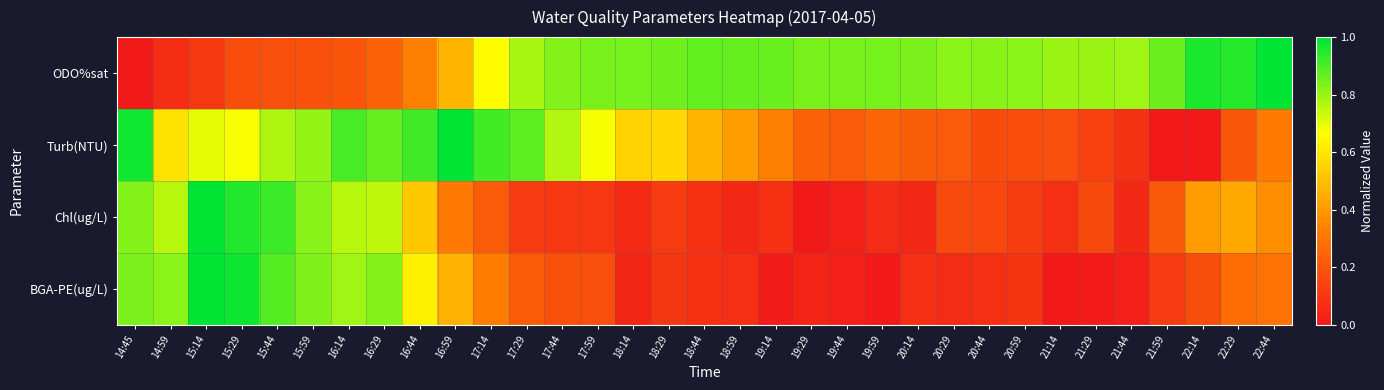

What is the difference between the highest and lowest values at 15:44?

0.7